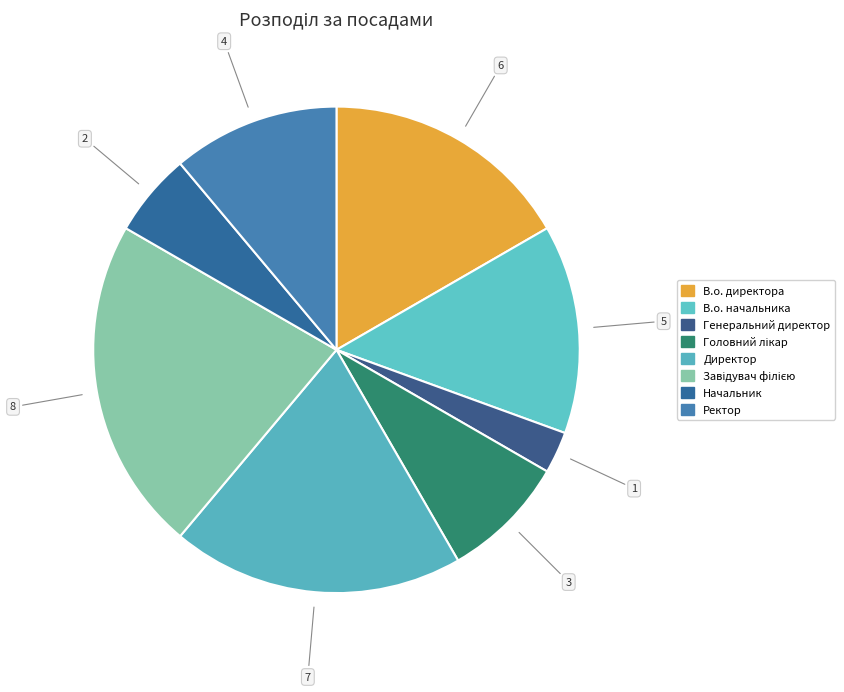

The Ректор slice represents 11% of the pie. True or false?

True